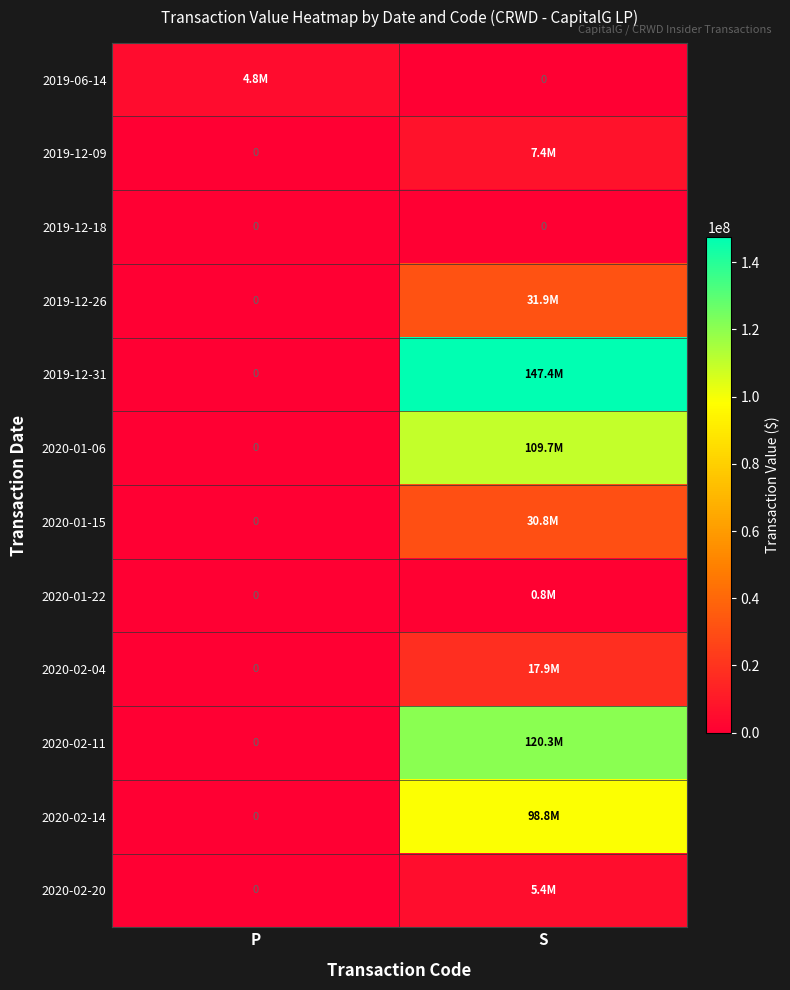

Rank the series by their maximum value, from lowest to highest.

2019-12-18, 2020-01-22, 2019-06-14, 2020-02-20, 2019-12-09, 2020-02-04, 2020-01-15, 2019-12-26, 2020-02-14, 2020-01-06, 2020-02-11, 2019-12-31